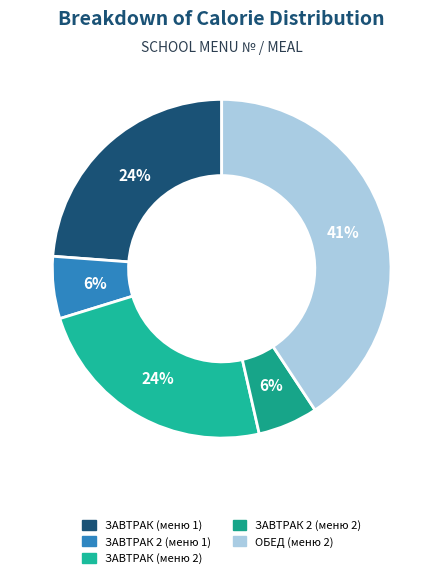

What is the largest slice in the pie chart?

ОБЕД (меню 2)